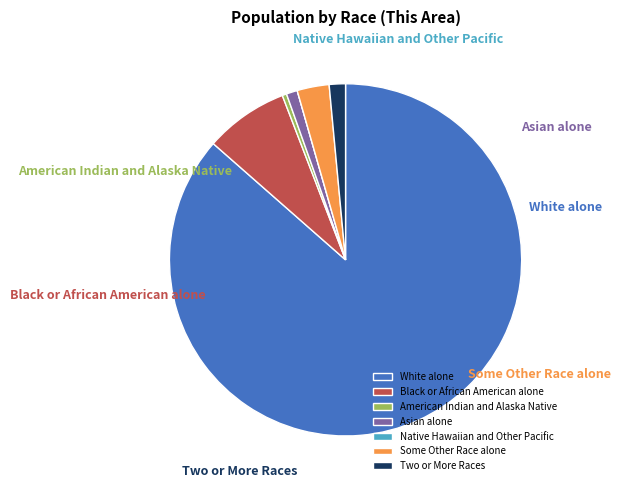

Count the number of slices in the pie.

7